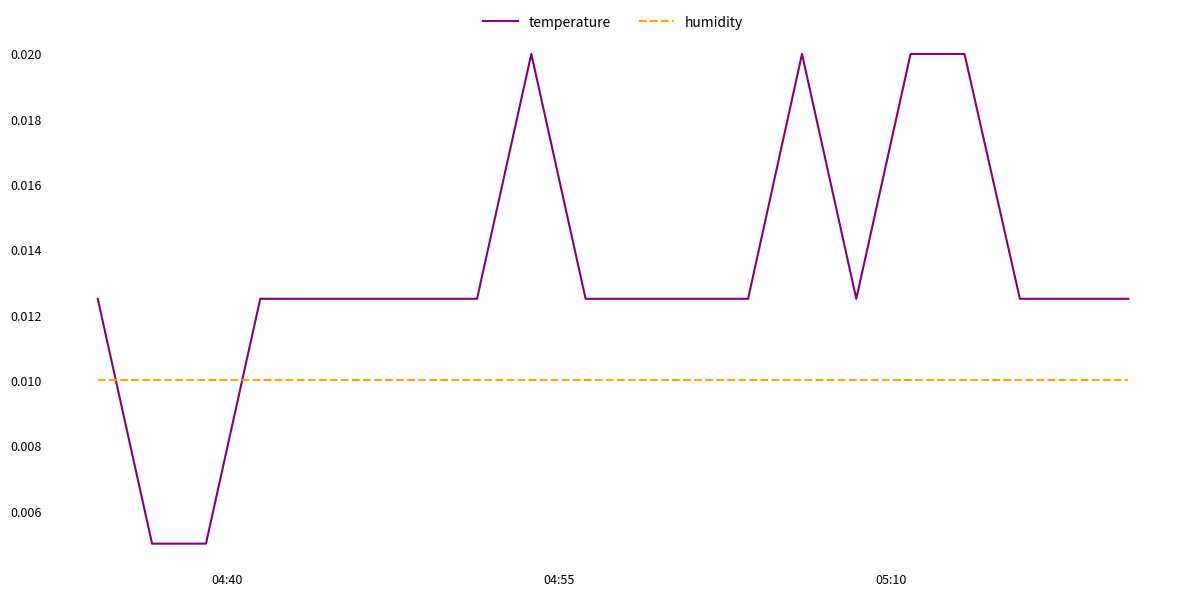

Which series has the largest total across all categories?

temperature